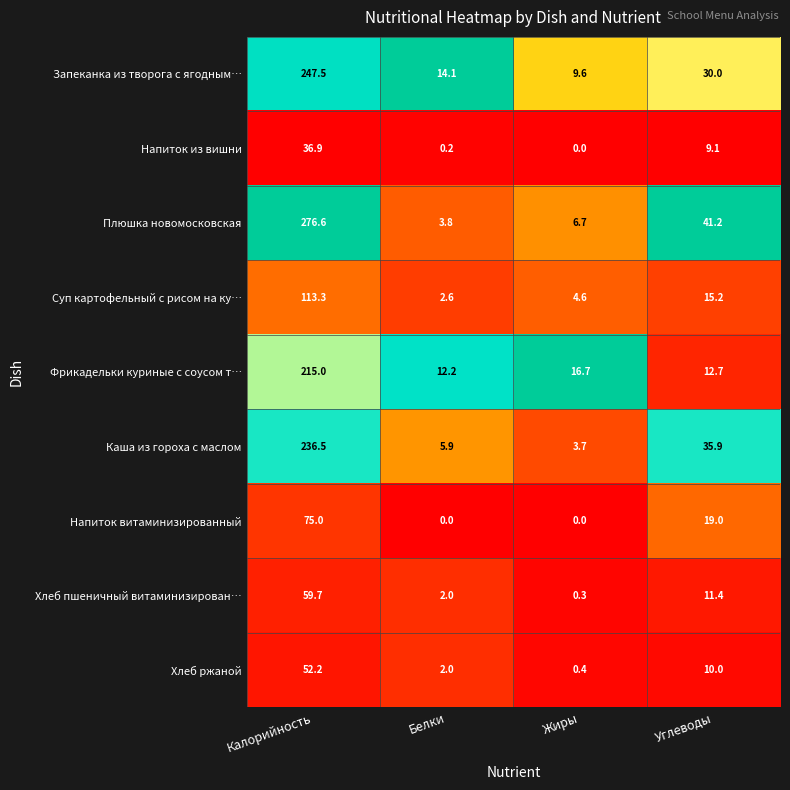

List the series in order of their peak value, lowest first.

Напиток из вишни, Хлеб ржаной, Хлеб пшеничный витаминизирован…, Напиток витаминизированный, Суп картофельный с рисом на ку…, Фрикадельки куриные с соусом т…, Каша из гороха с маслом, Запеканка из творога с ягодным…, Плюшка новомосковская